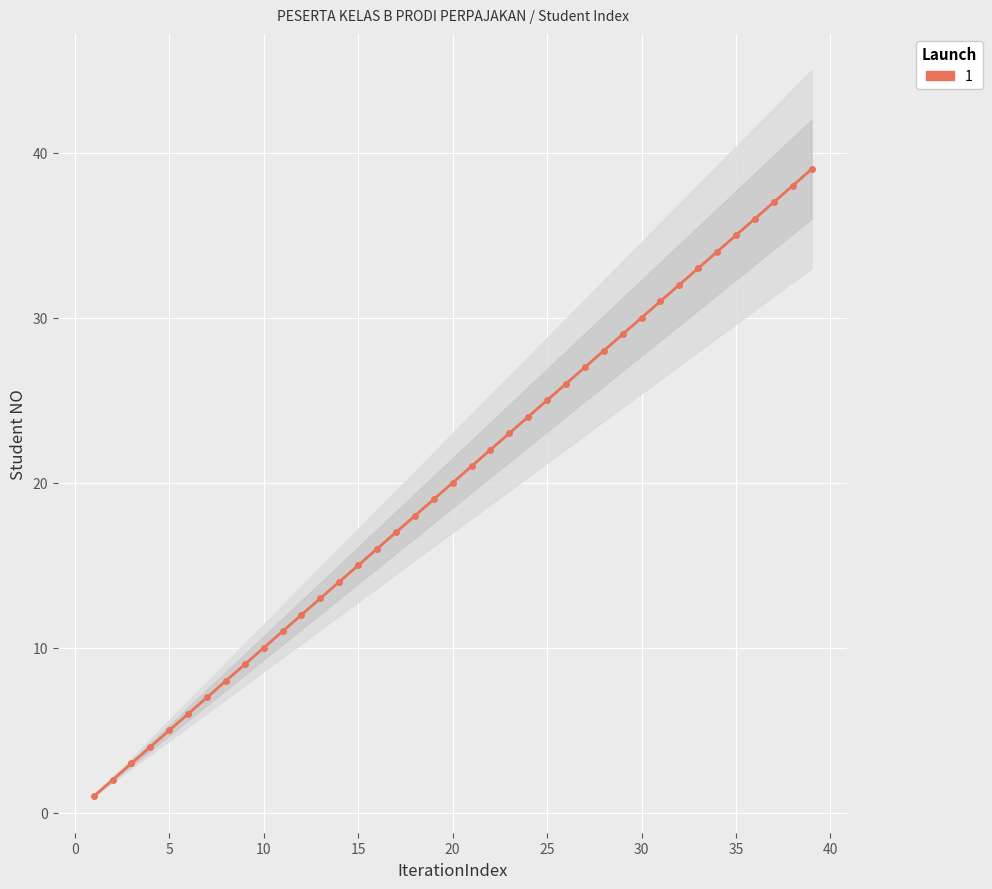

True or false: the data has more than 2 interior local peaks.

False